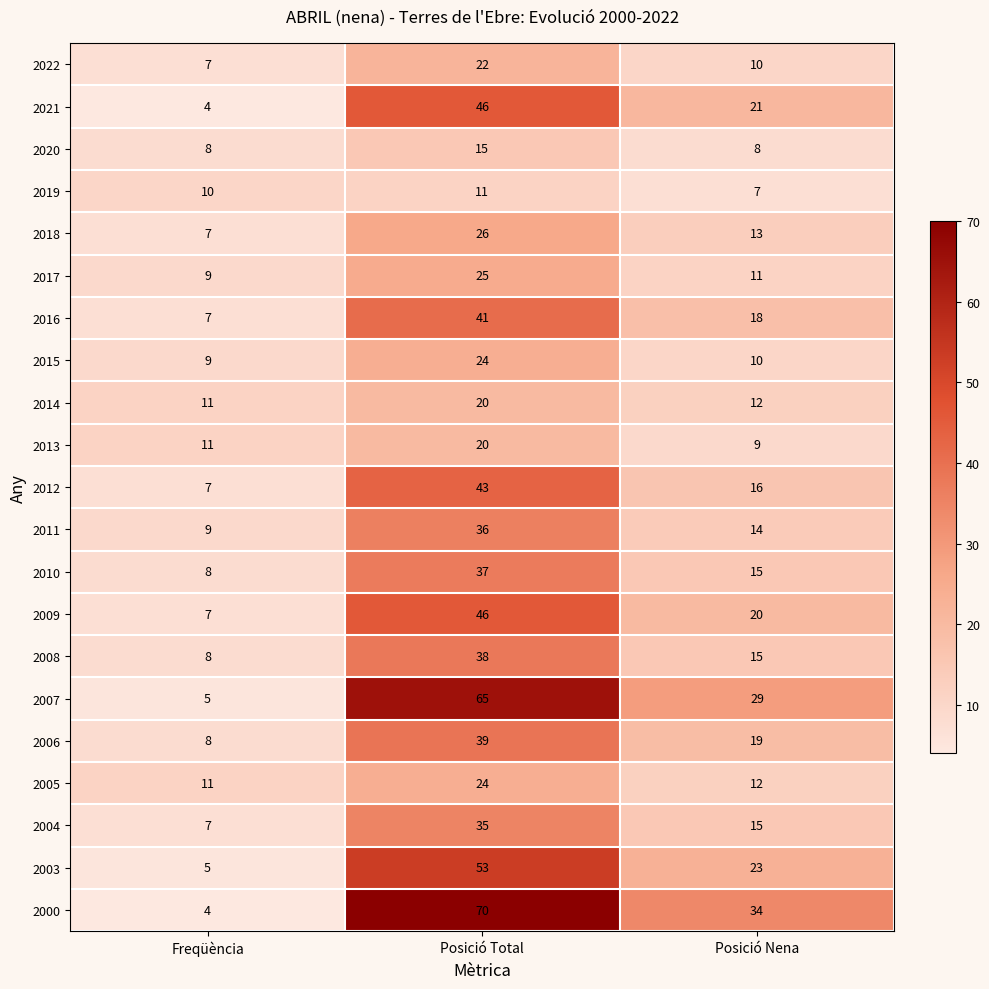

What is the sum of the 2000 values at Posició Nena and Freqüència?

38